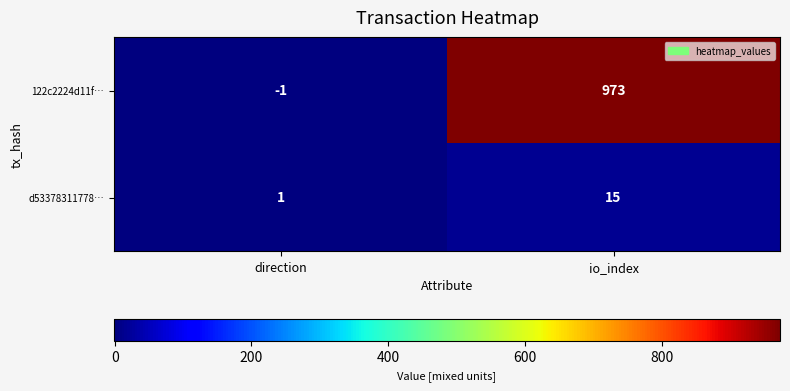

Count the number of data series in this chart.

2